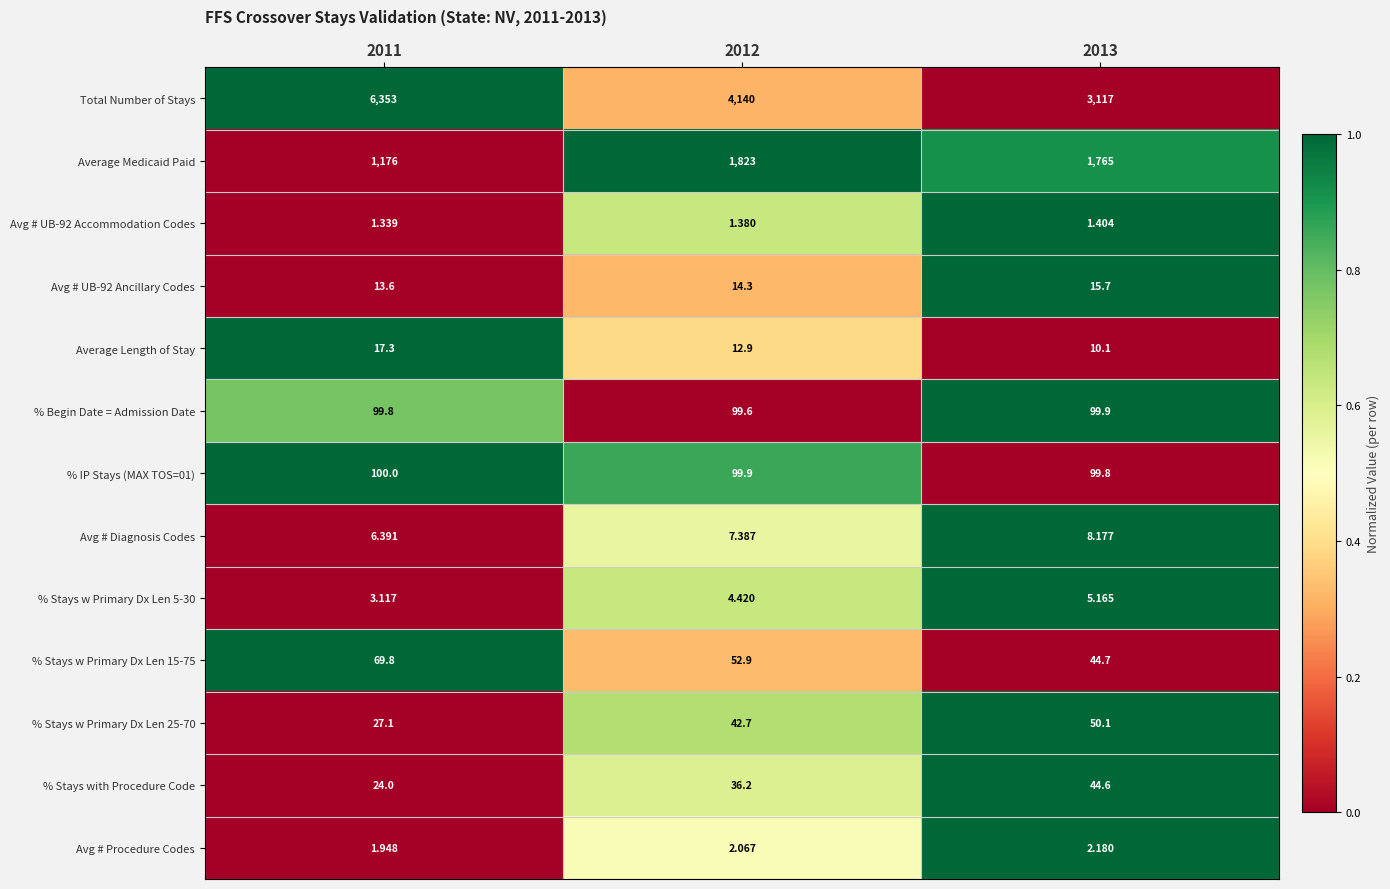

Which series has the widest spread of values?

Total Number of Stays